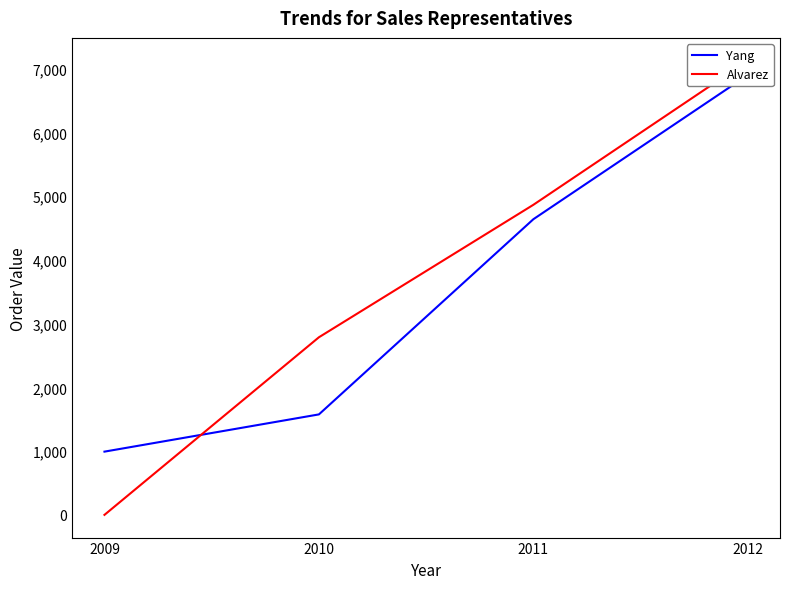

How many lines are shown in the chart?

2